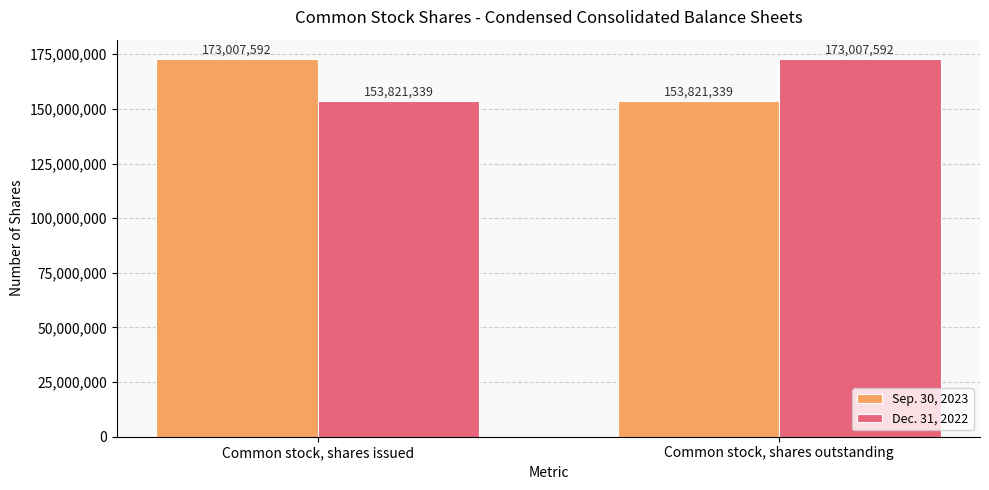

Is it true that Dec. 31, 2022 equals 73685546 at Common stock, shares outstanding?

False